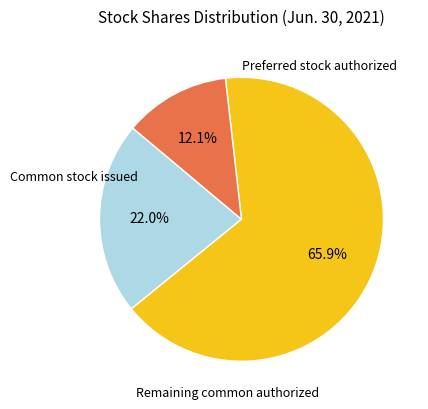

Does any single category account for the majority?

Yes